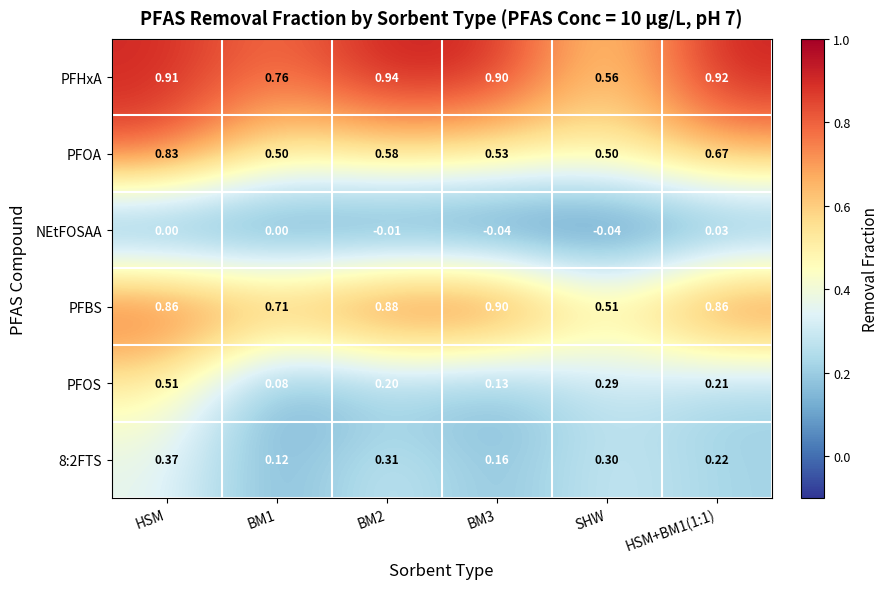

Which series has the largest total across all categories?

PFHxA